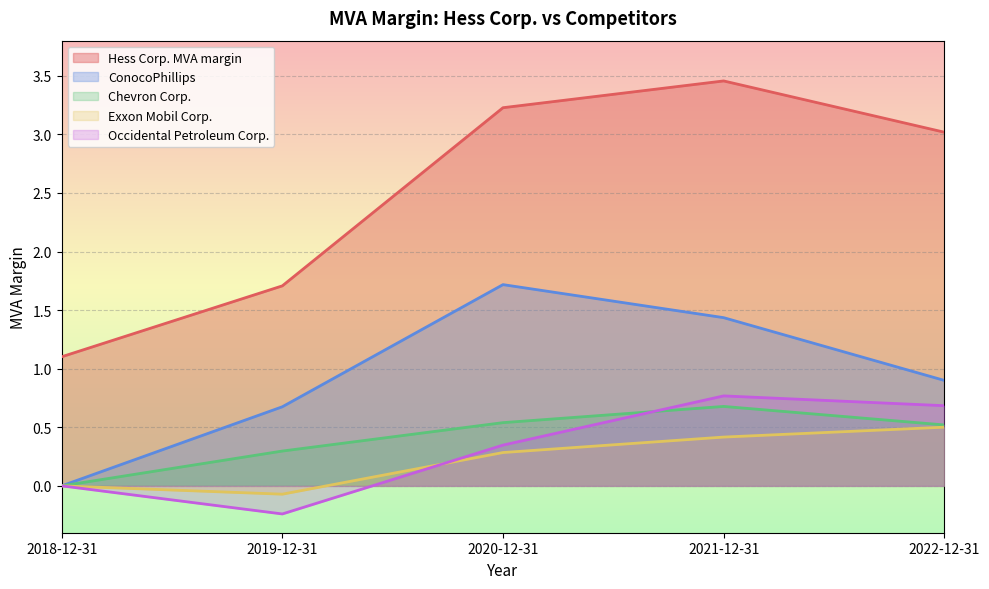

What is the total value across all series at 2018-12-31?

1.1